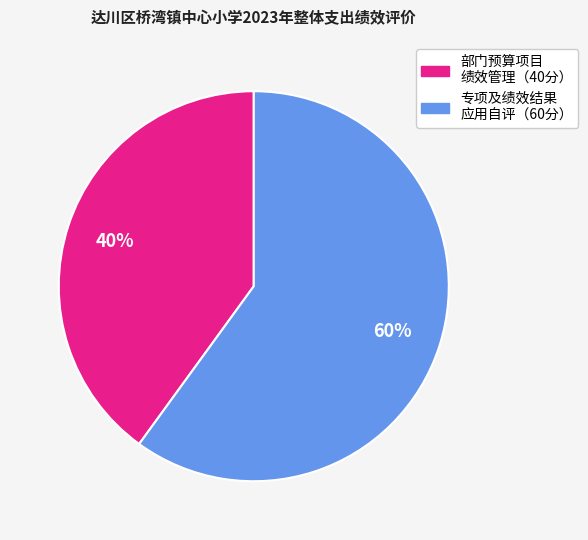

Is there a majority slice in this chart?

Yes